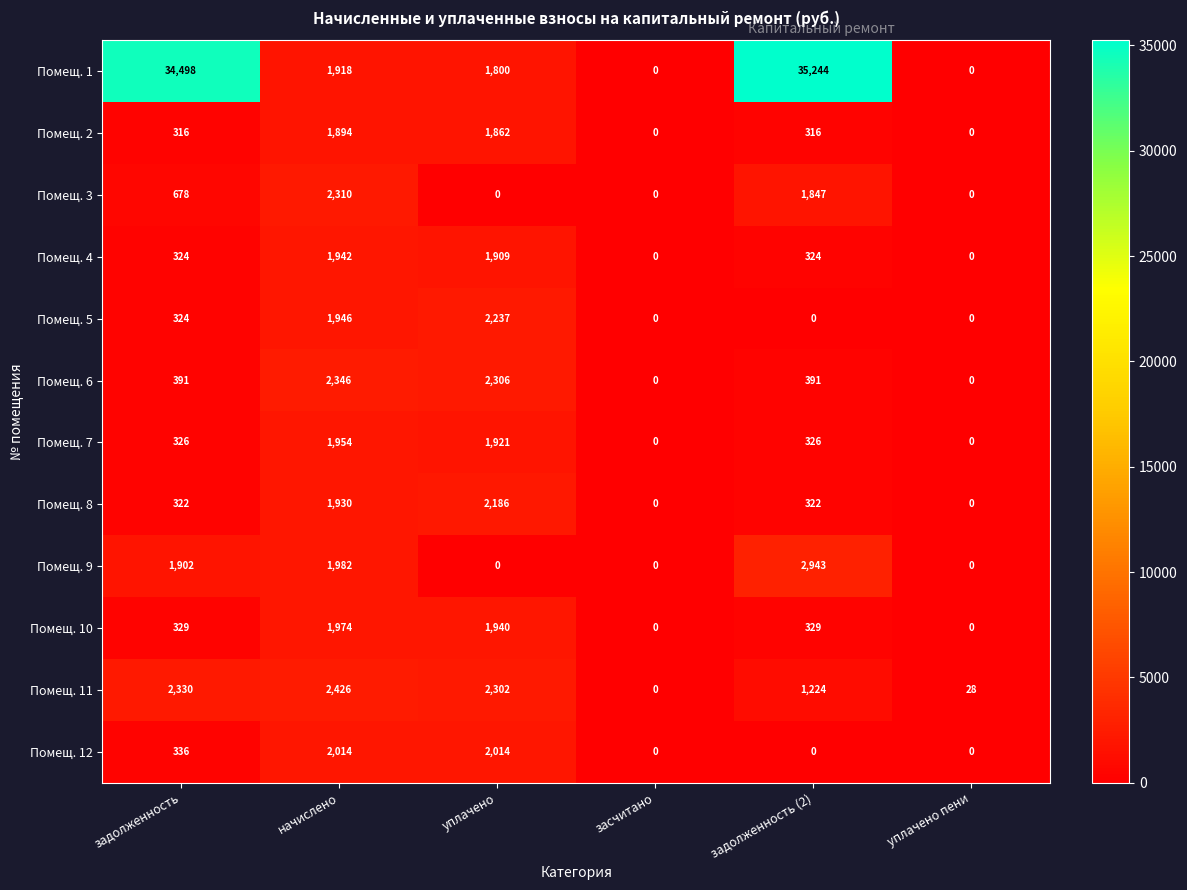

How many Помещ. 3 values are between 0 and 1847?

5